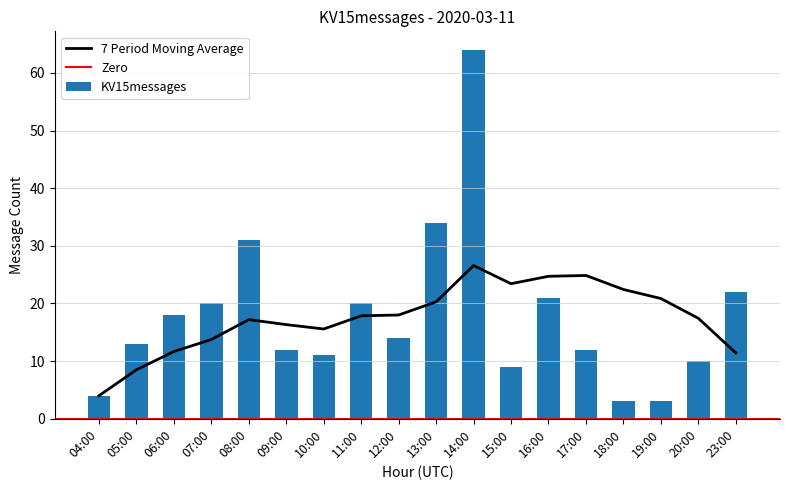

What is the change in value from 10:00 to 17:00?

+1